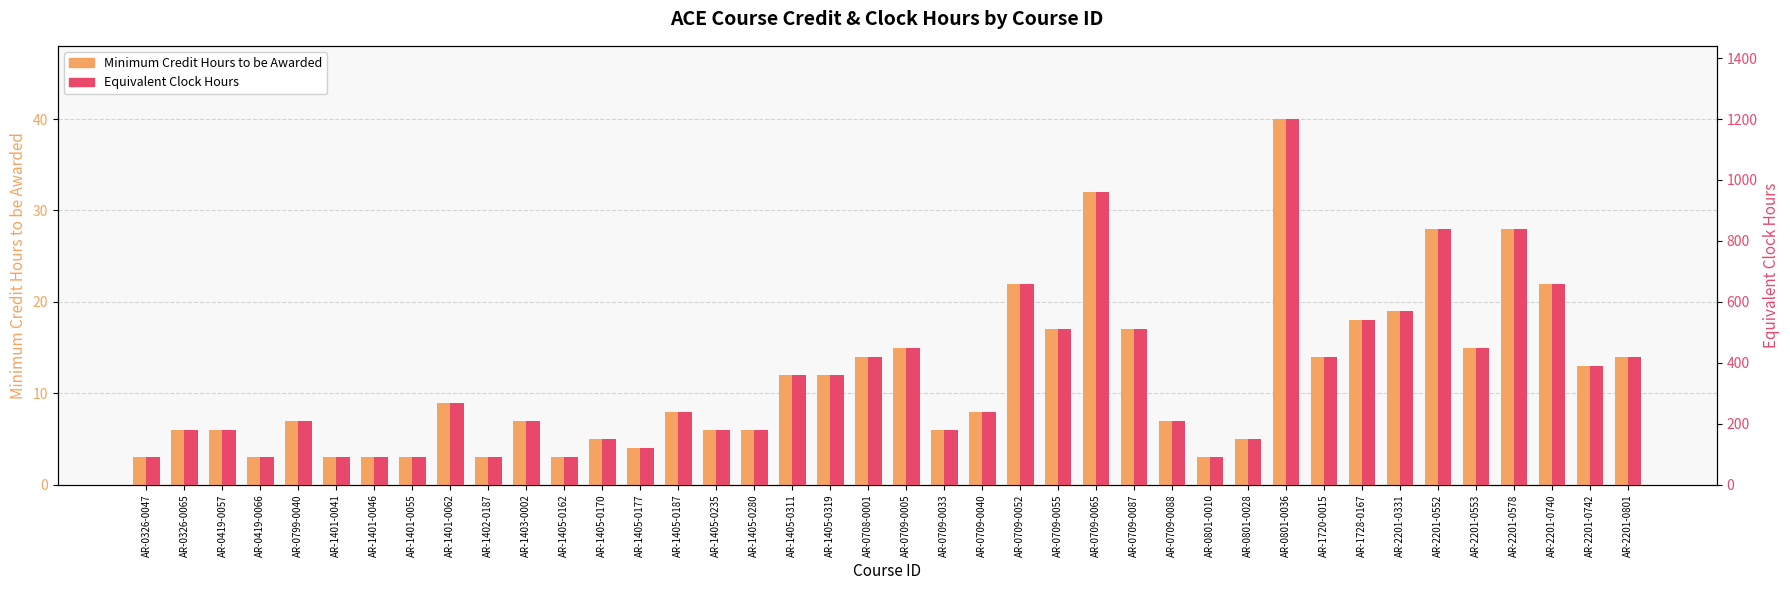

Which series changed the most between AR-1405-0177 and AR-2201-0331?

Equivalent Clock Hours